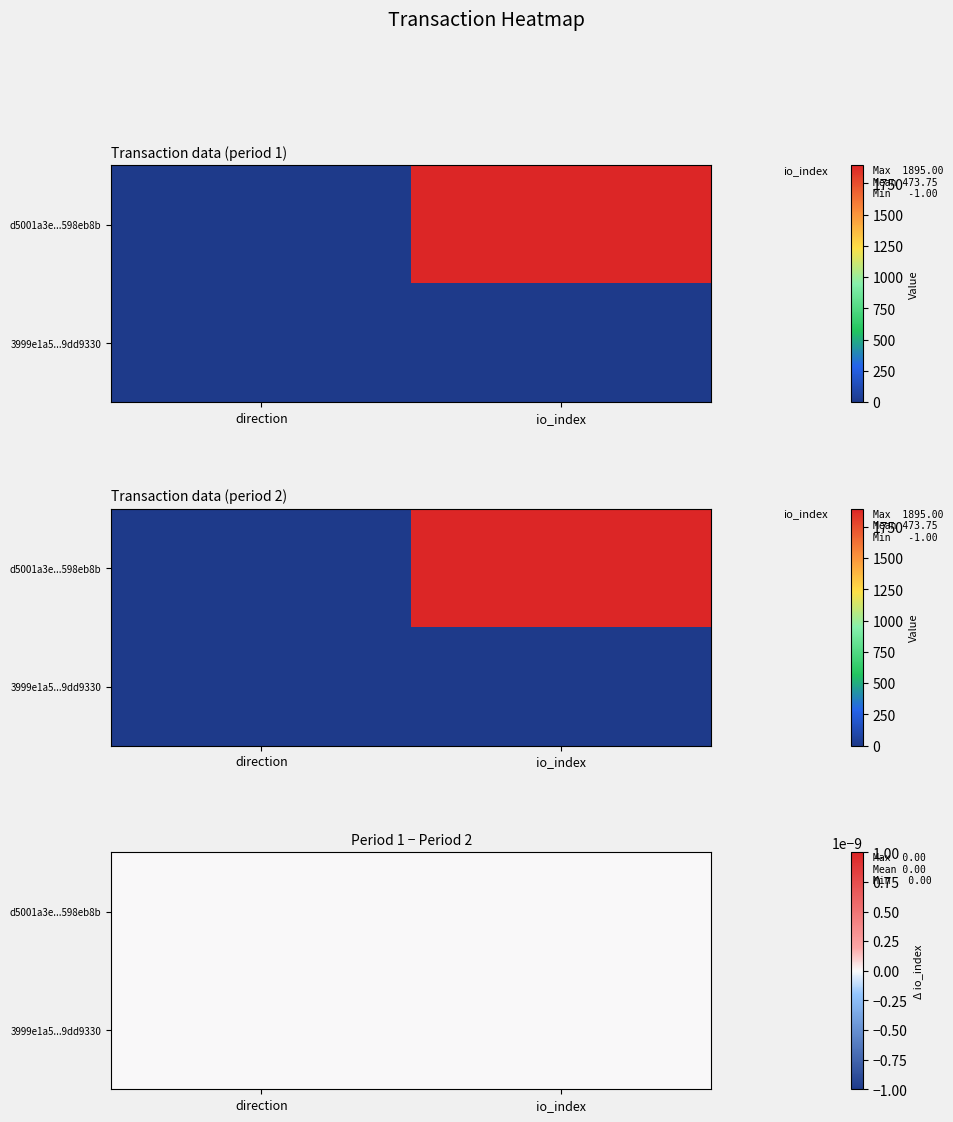

Which series has the widest spread of values?

d5001a3e987fcb68750e27144be82faa598eb8b